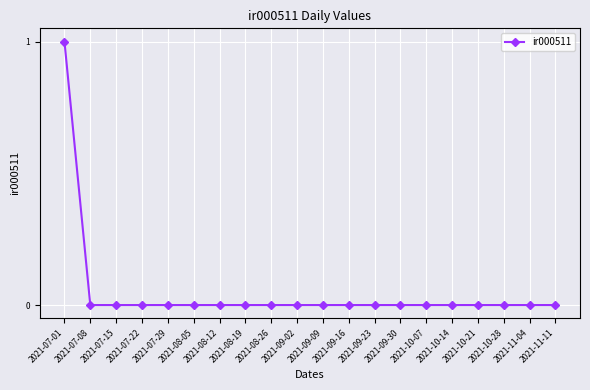

The value at 2021-07-22 is 0. True or false?

True